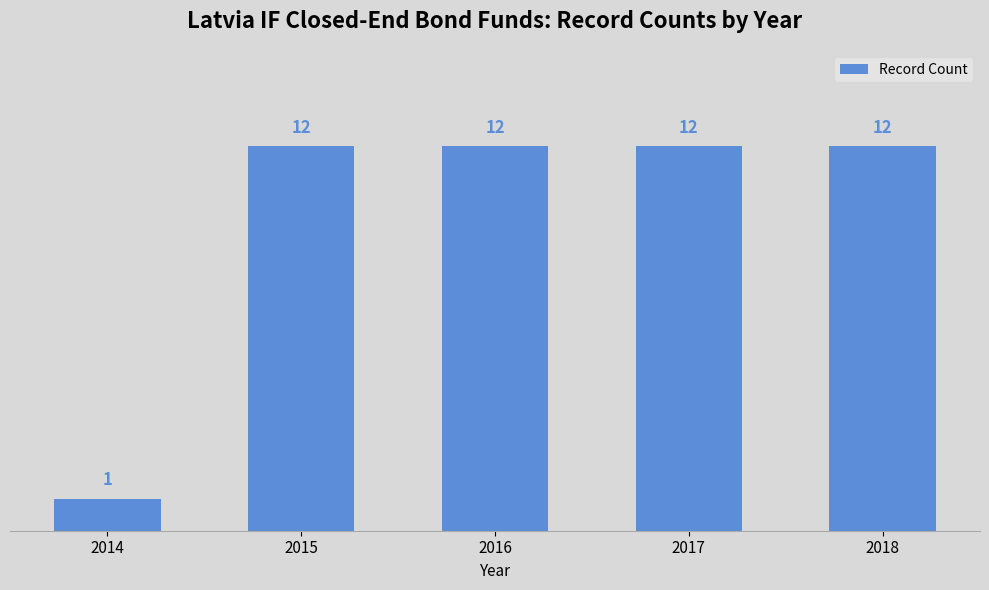

Reading right to left, what are all the values shown in this chart?

2018=12	2017=12	2016=12	2015=12	2014=1